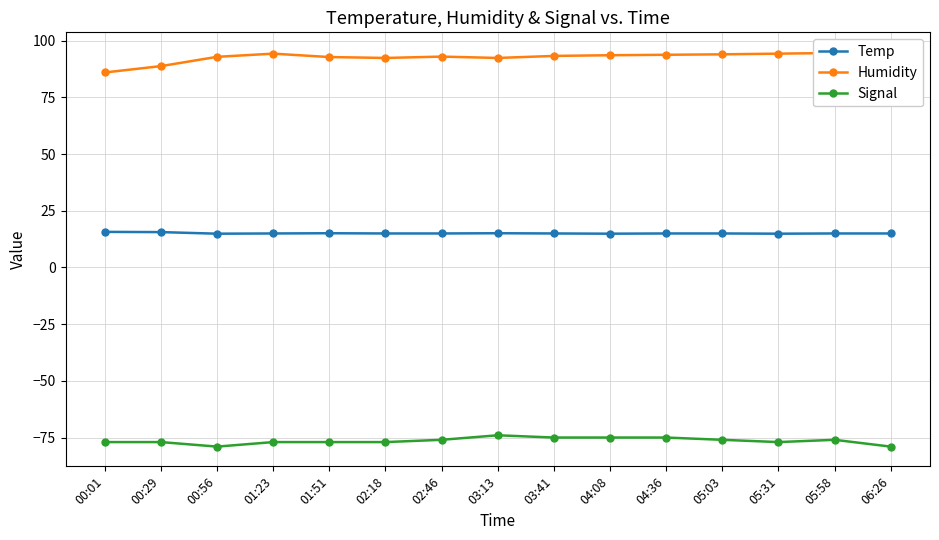

What is the difference between the Temp values at 00:56 and 02:18?

0.1